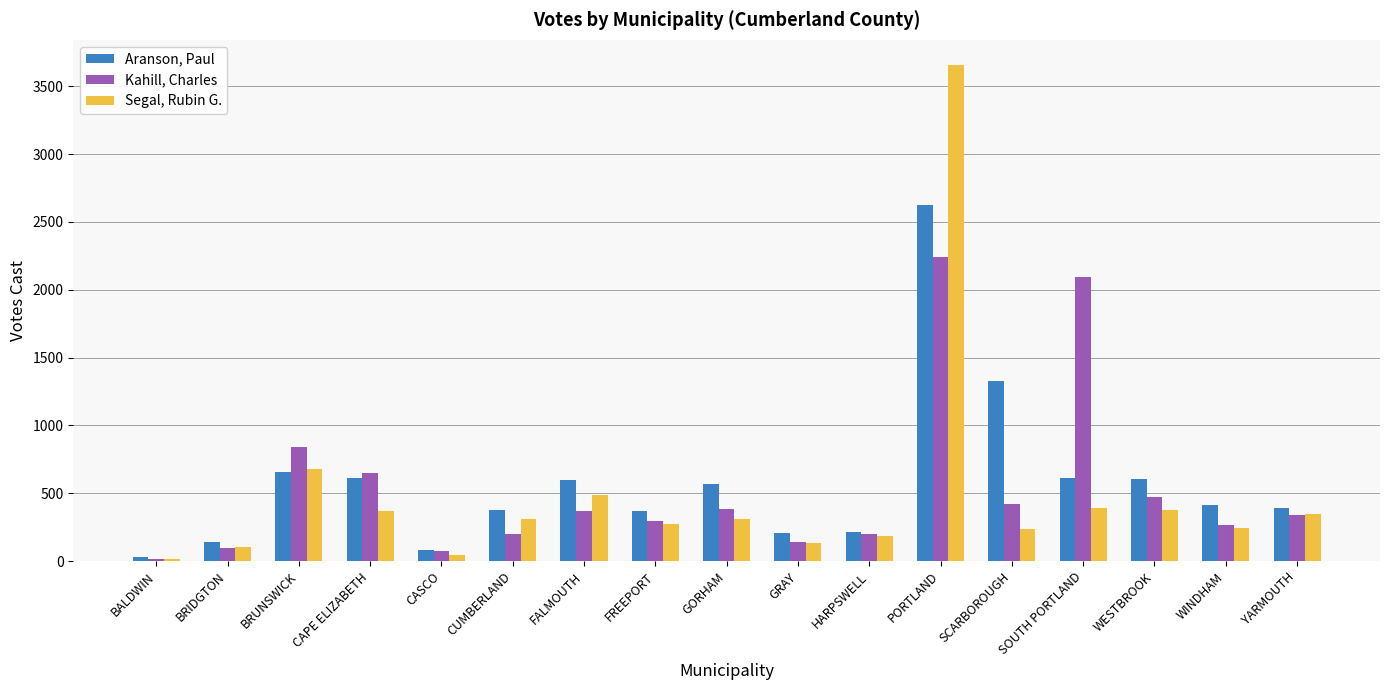

What position from the right is WINDHAM?

2